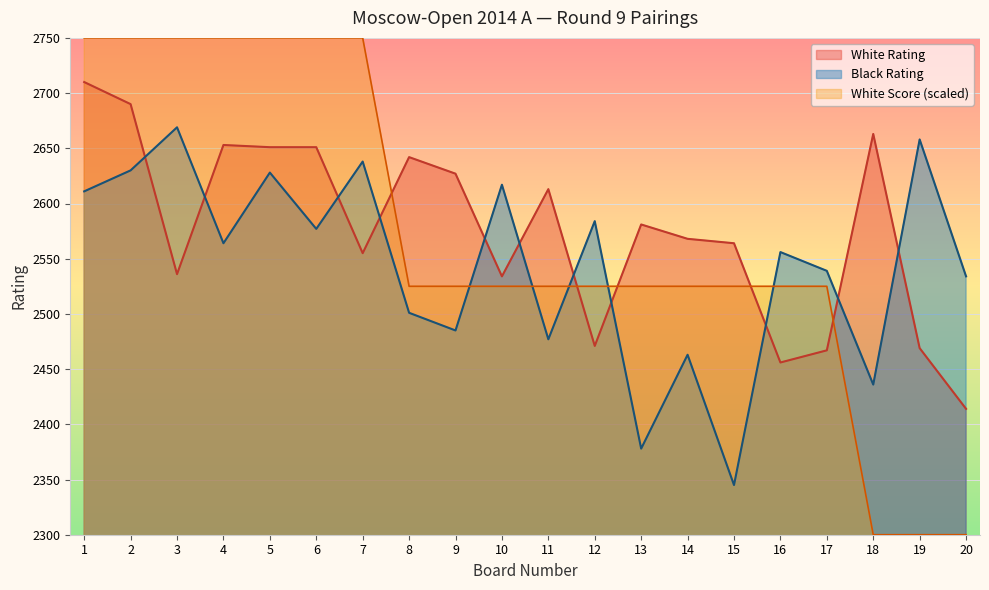

In Black Rating, how many points are lower than both neighbors (excluding endpoints)?

7